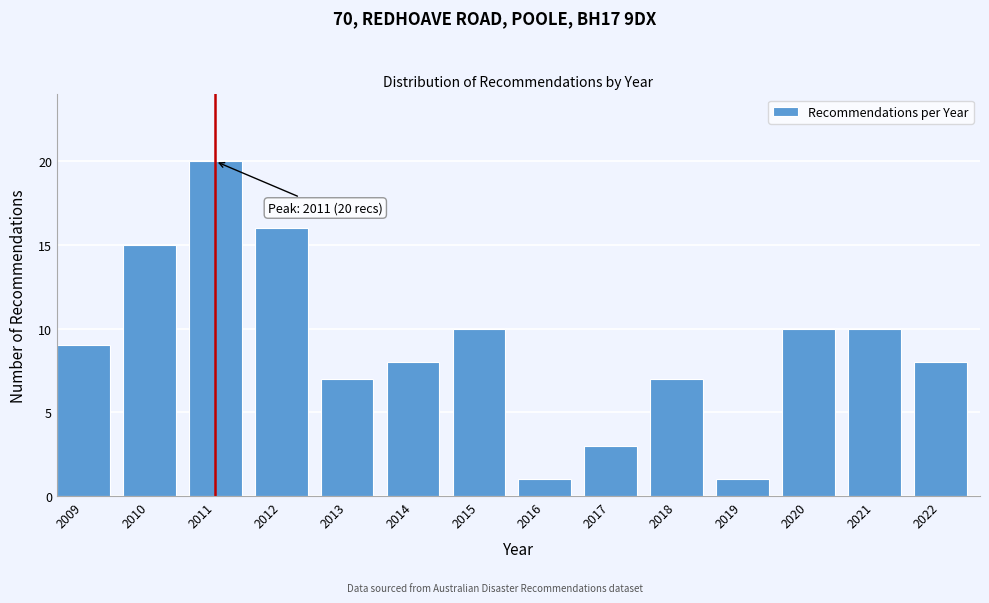

Reading left to right, extract all data points from this chart.

2009=9	2010=15	2011=20	2012=16	2013=7	2014=8	2015=10	2016=1	2017=3	2018=7	2019=1	2020=10	2021=10	2022=8